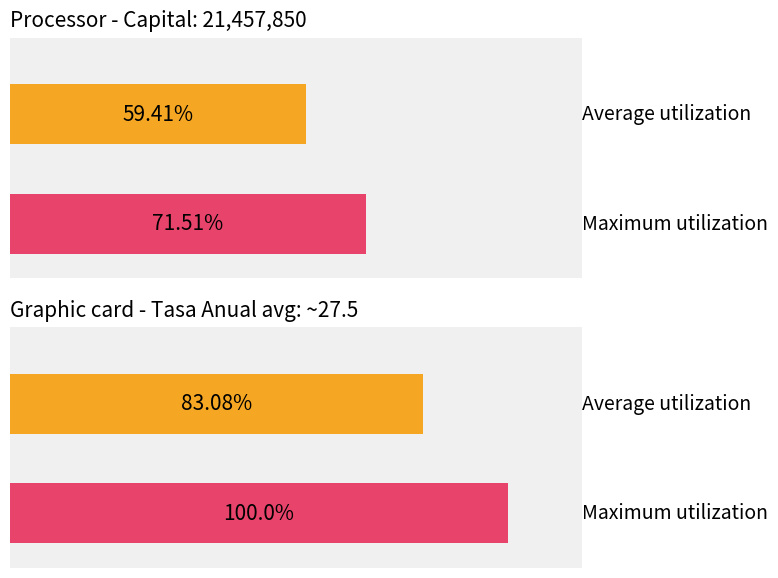

Which series has the largest total across all categories?

Maximum utilization